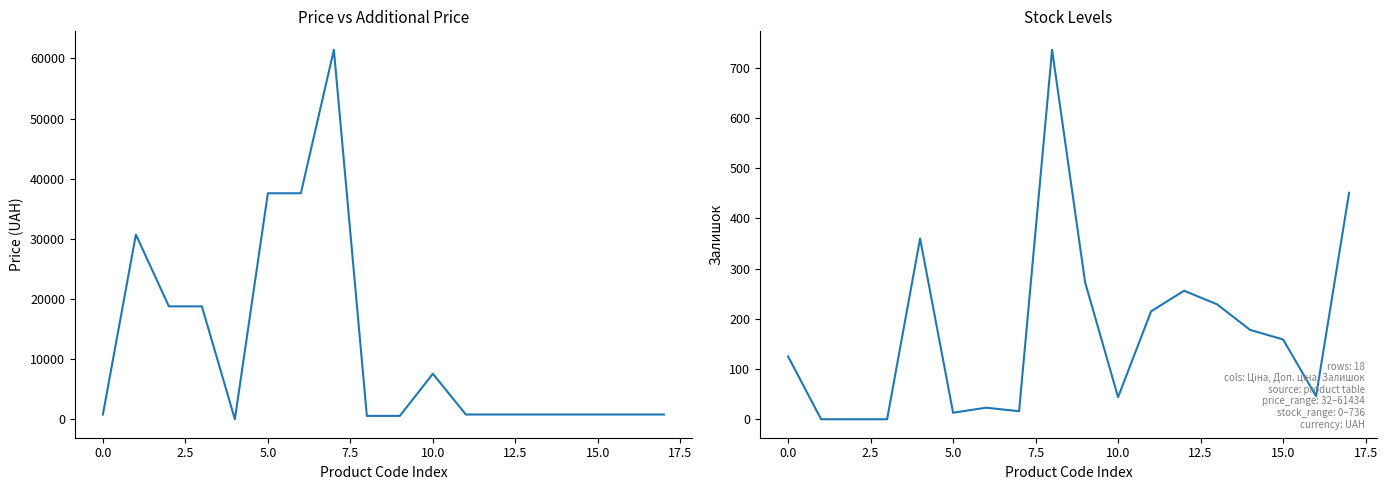

Where do Ціна and Залишок first cross each other?

5.0 and 7.5